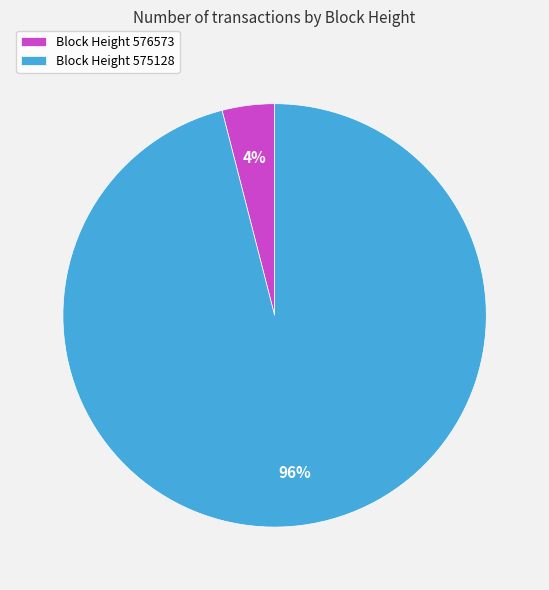

Which has a higher value, Block Height 576573 or Block Height 575128?

Block Height 575128